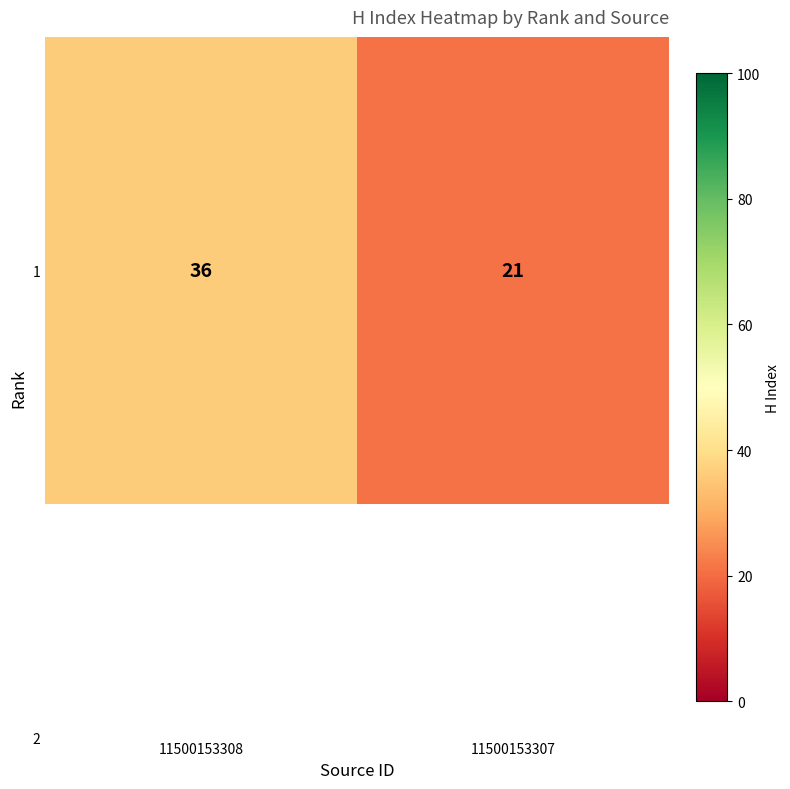

Approximately how many times larger is the value at 11500153307 compared to 11500153308?

0.6